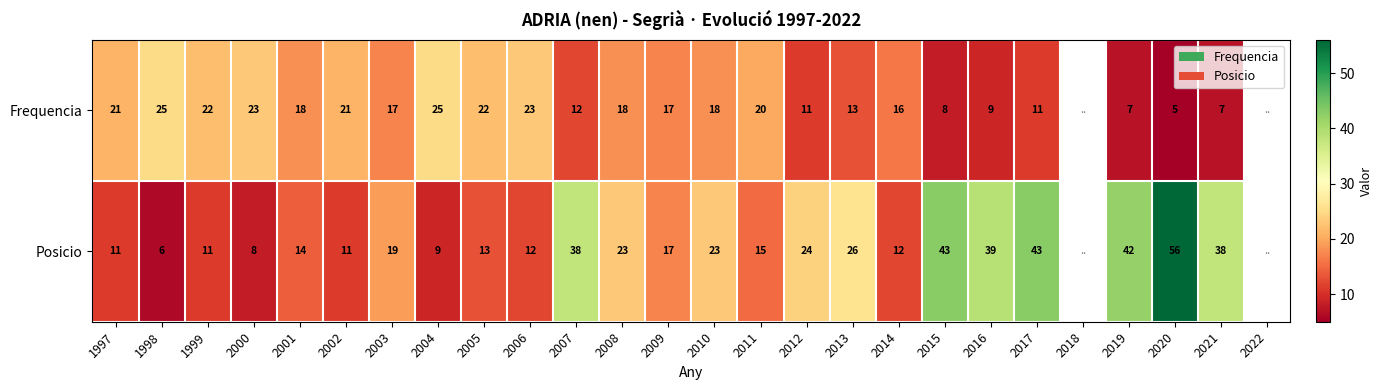

What is the difference between the Posicio values at 2011 and 2014?

3